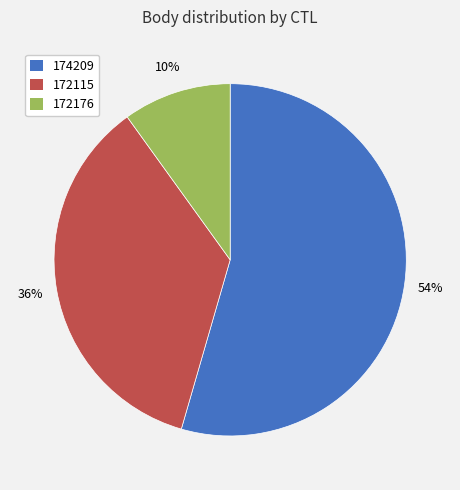

Is there any slice that represents more than half of the pie?

Yes